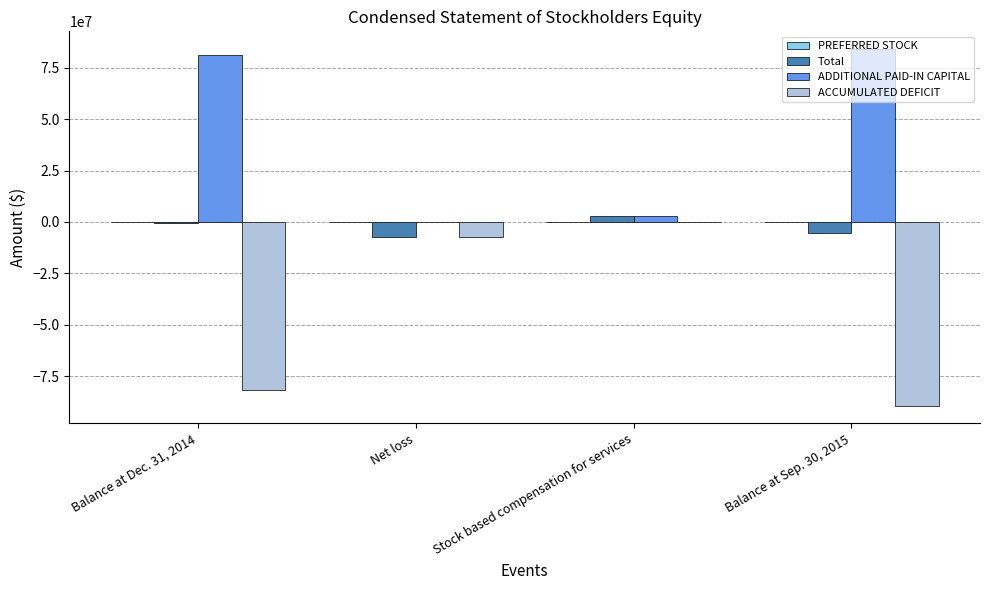

How many positive values does the ADDITIONAL PAID-IN CAPITAL series have?

3